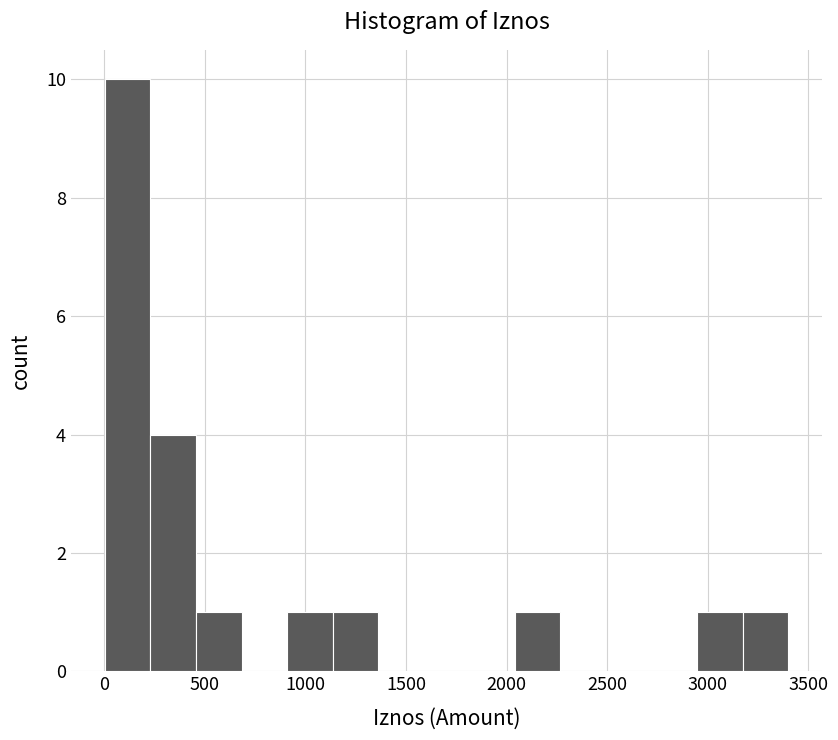

What is the height of the bar covering 450 to 700 on the x-axis? Neither the bar edges nor the heights are printed on the chart, so give them approximately, as read against the axes.

1